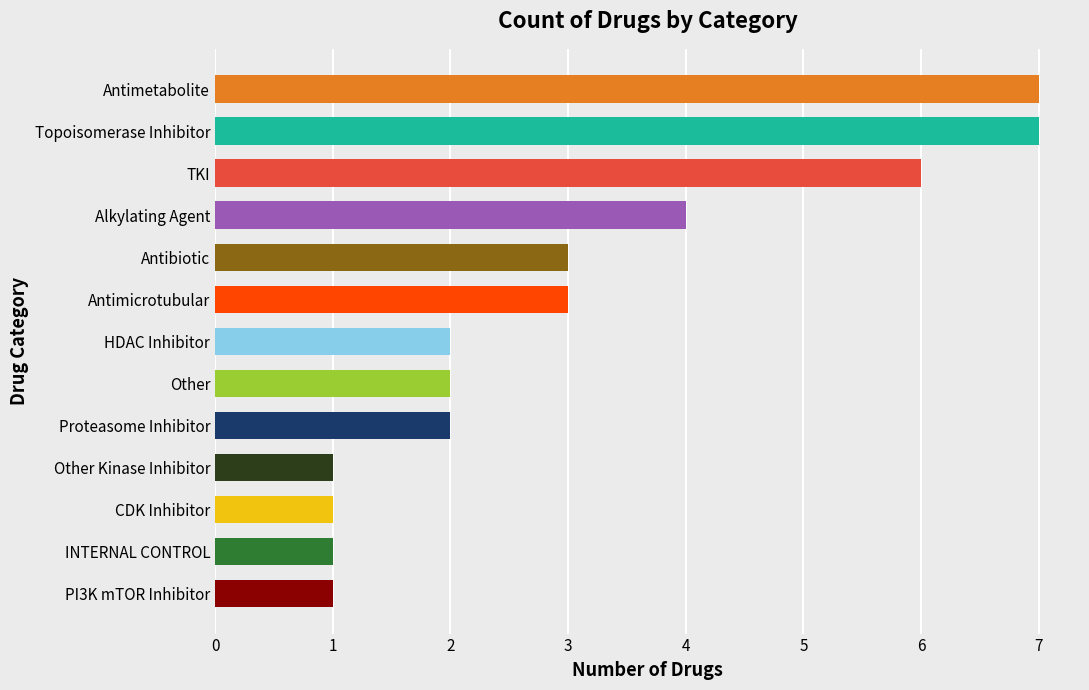

What is the maximum value shown in the chart?

7